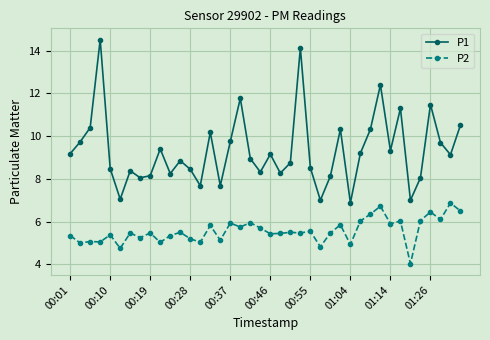

What is the sum of all P1 values?

372.8